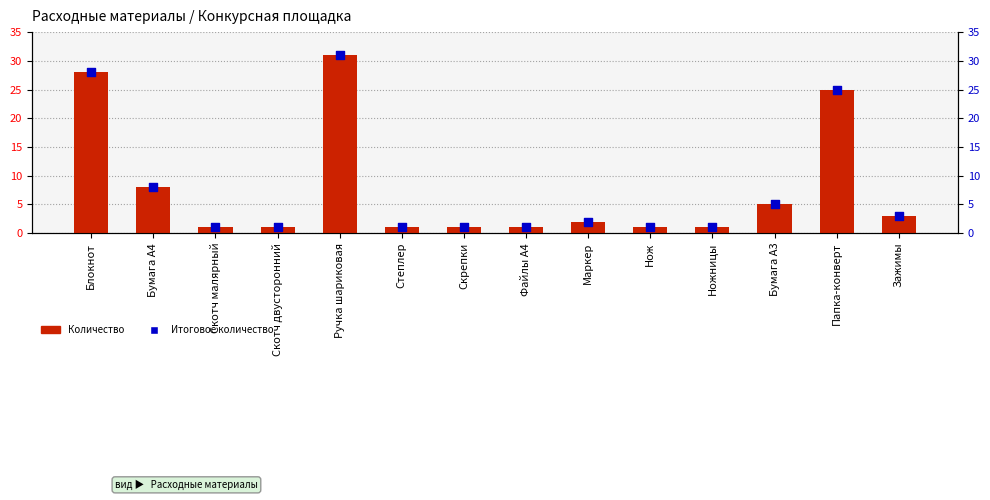

Which series has the largest total across all categories?

Количество